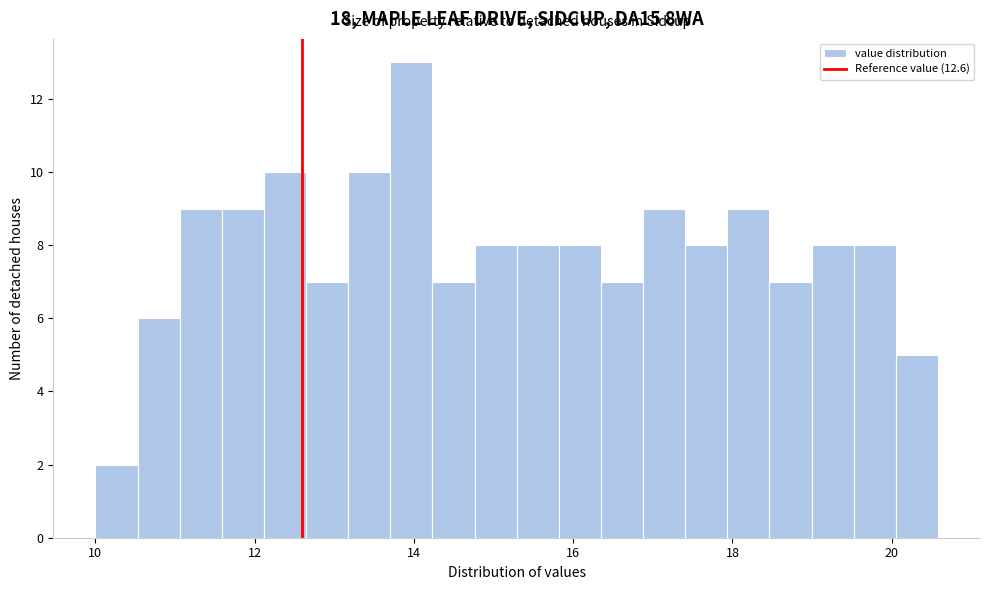

Around what value on the x-axis is the tallest bar? Give the approximate position of its centre, as read against the axis.

14.0